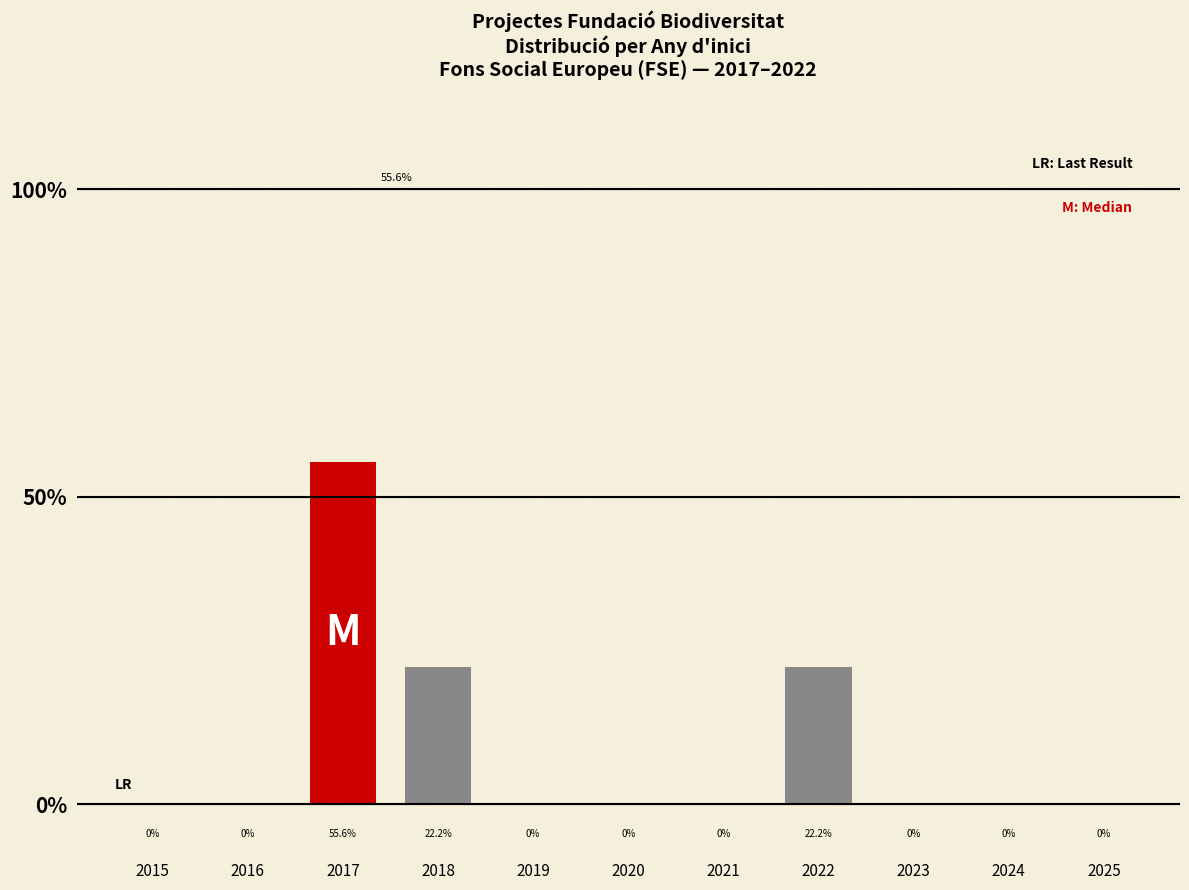

What is the maximum value shown in the chart?

55.6